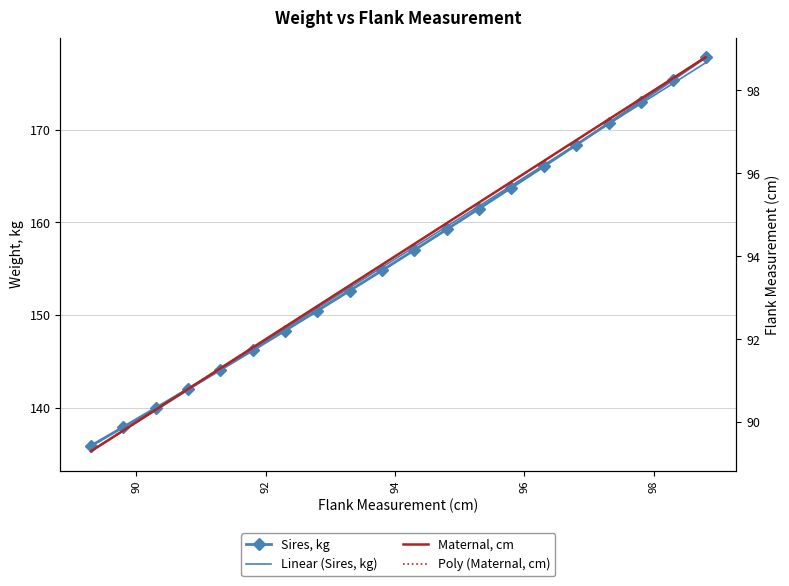

What is the sum of all Sires_kg values?

3125.2